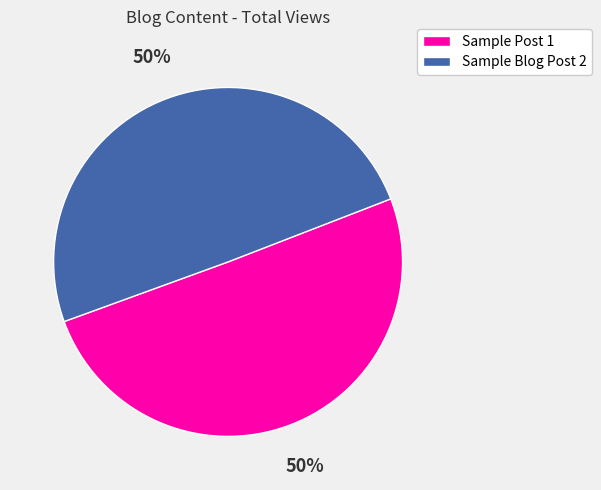

To the nearest percent, what percentage of the pie is Sample Post 1?

50%